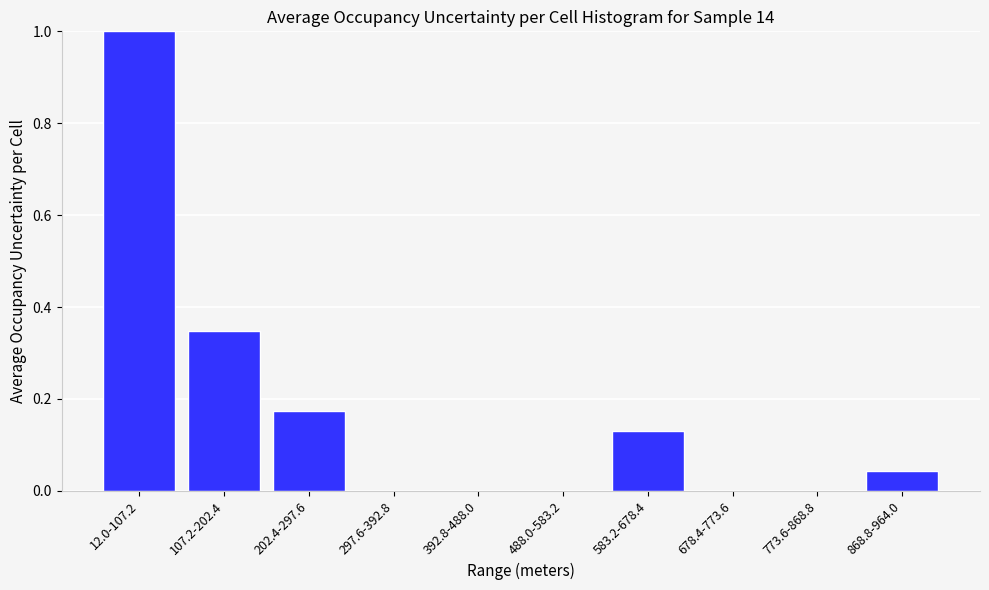

The chart shows a value of 0.0 at 868.8-964.0. True or false?

True